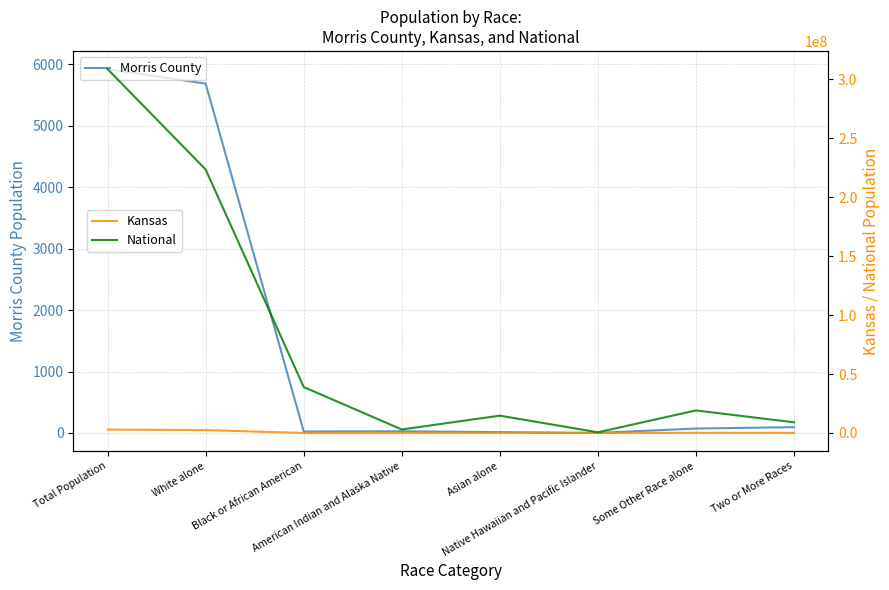

True or false: National and Morris County intersect in this chart.

False